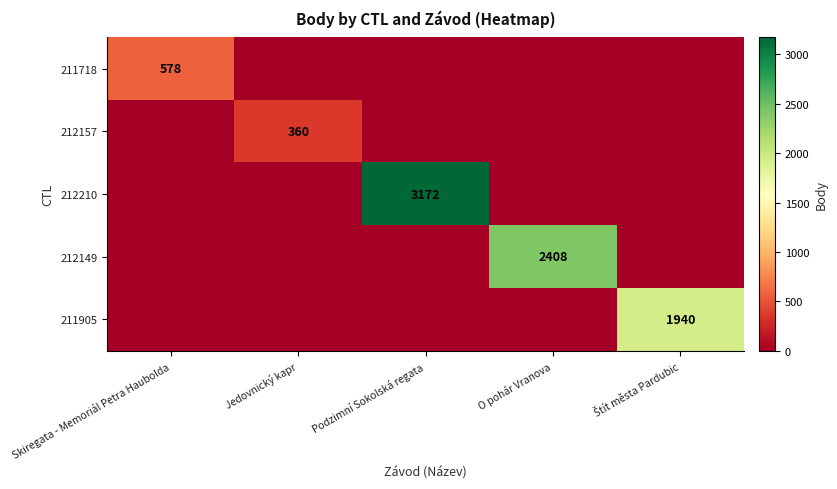

Is it true that 211718 equals 178 at Skiregata - Memoriál Petra Haubolda?

False